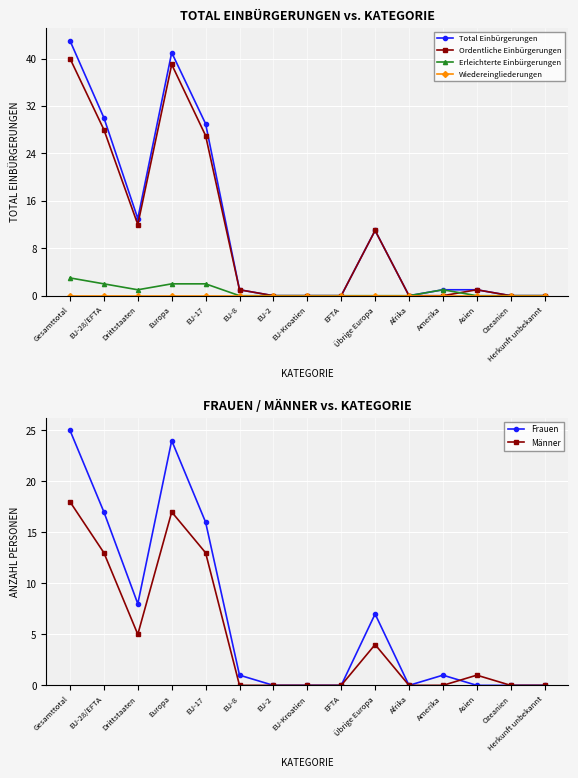

Rank the series by their maximum value, from lowest to highest.

Wiedereingliederungen, Erleichterte Einbürgerungen, Männer, Frauen, Ordentliche Einbürgerungen, Total Einbürgerungen